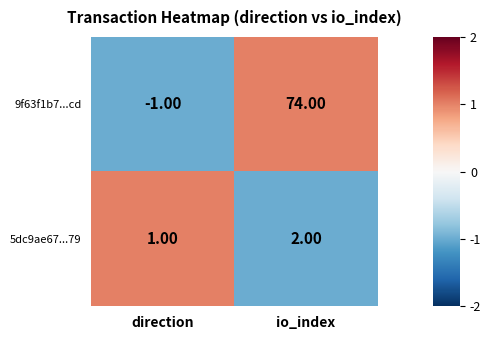

Which series has the widest spread of values?

9f63f1b7...cd